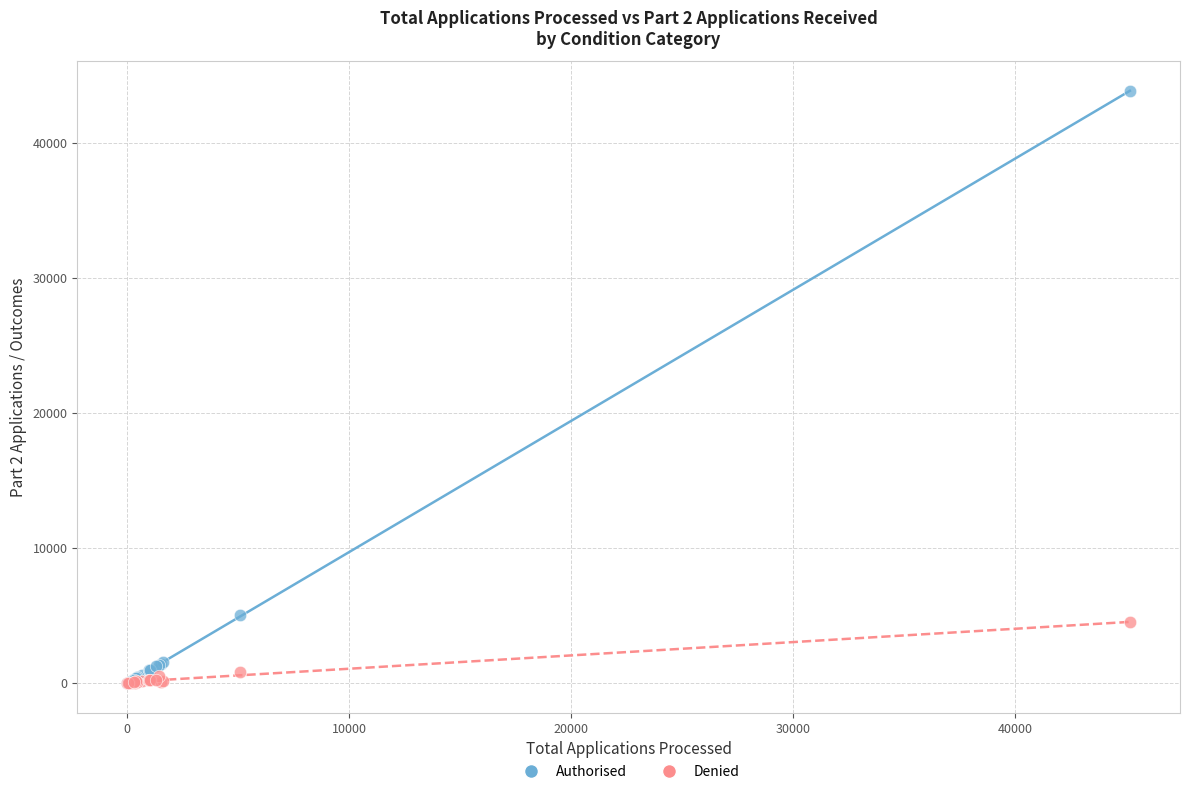

In the Authorised series, what Y value is closest to 21940?

5030